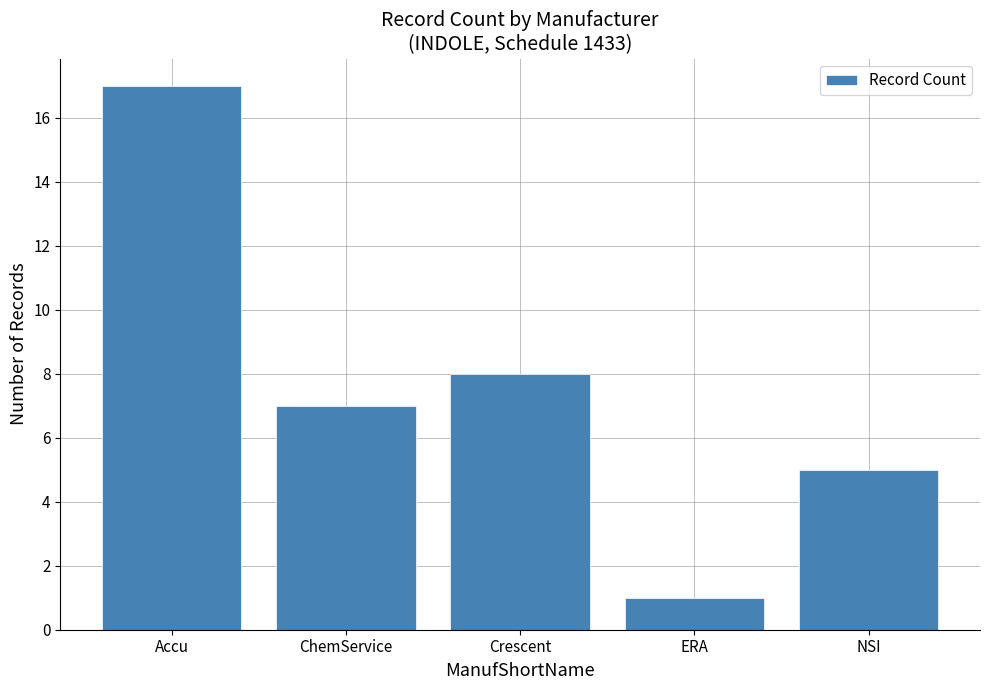

Between ChemService and ERA, which is larger?

ChemService